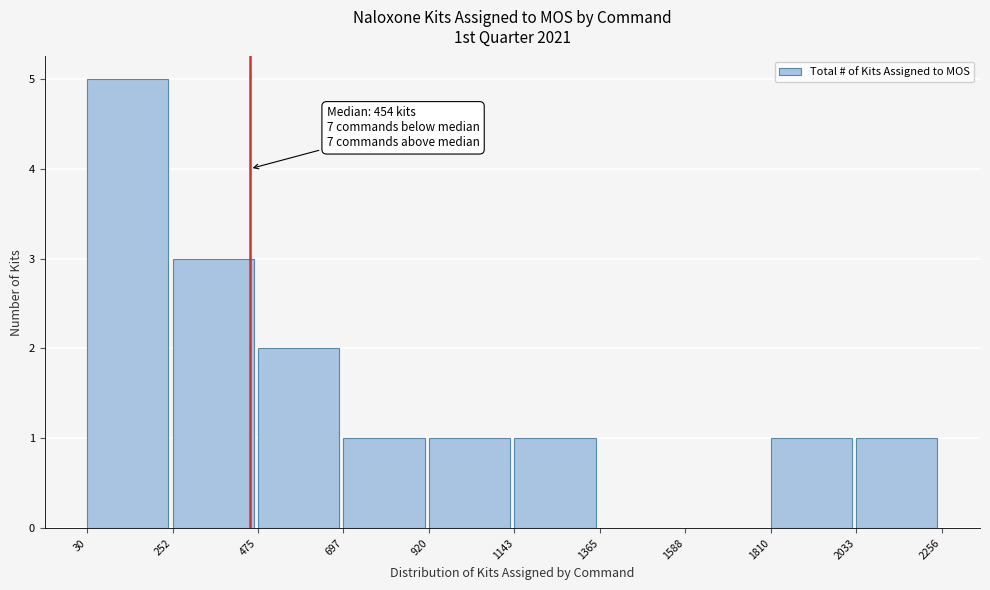

Which range on the x-axis has the tallest bar?

30 to 252